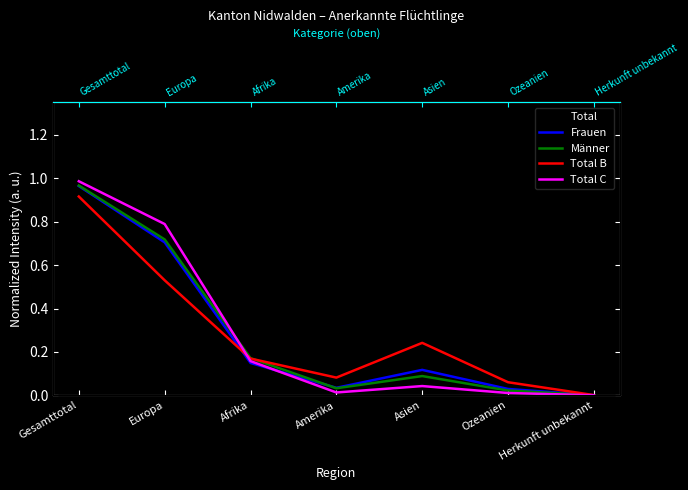

Is it true that Total B equals 0.1 at Ozeanien?

True